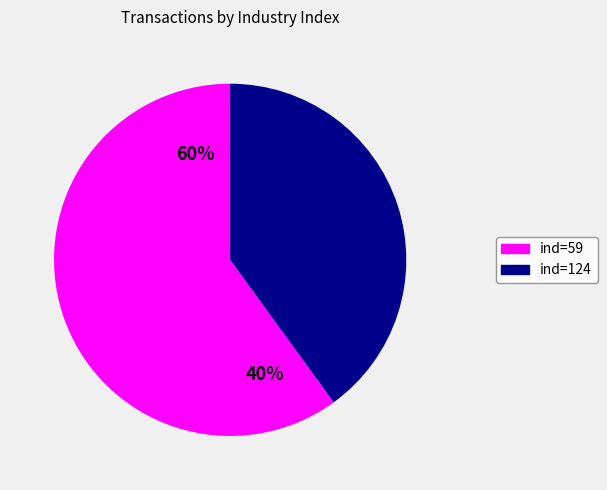

To the nearest percent, what is the combined percentage of 124 and 59?

100%